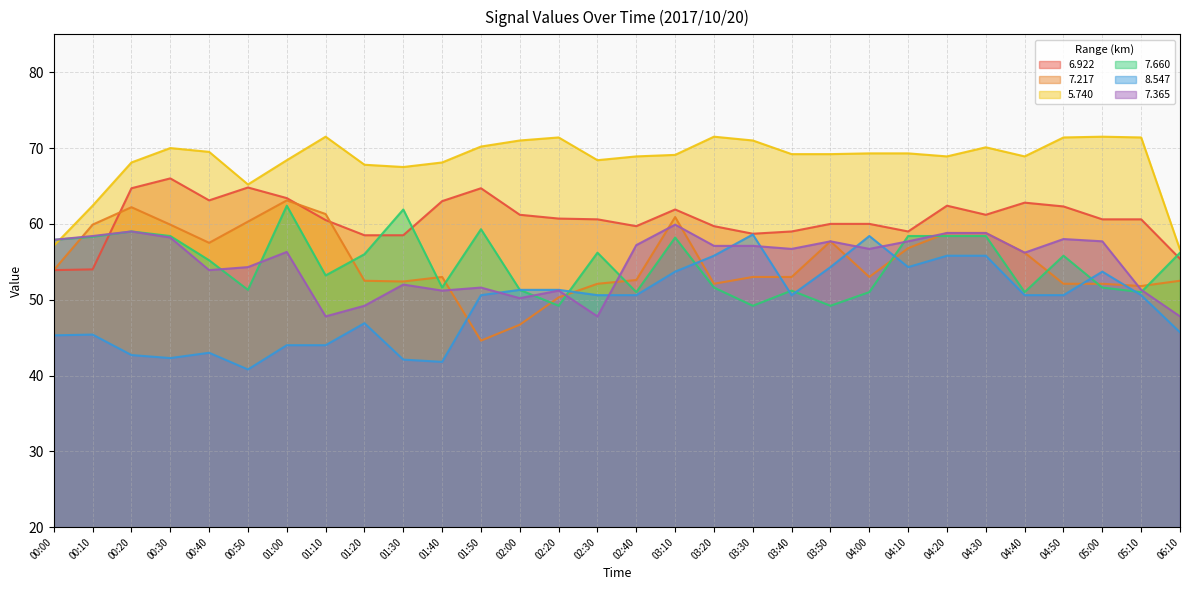

How many data points does each series have?

30